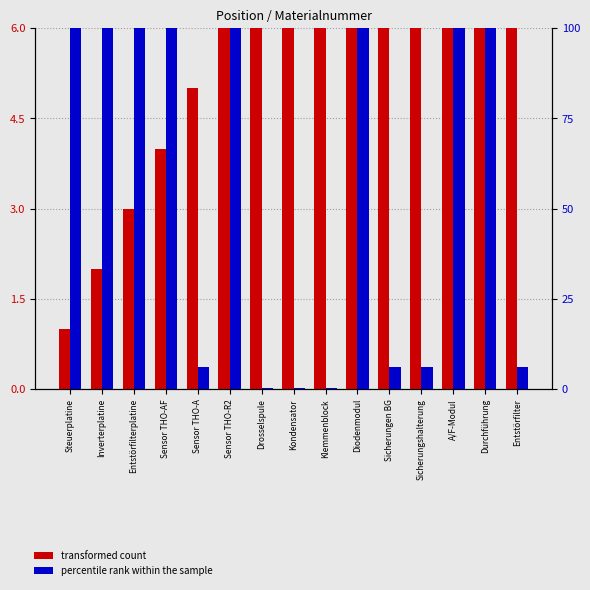

At which category does the chart reach its peak across all series?

Sensor THO-AF